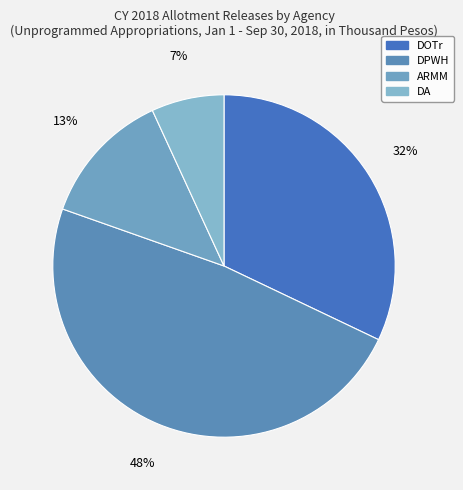

To the nearest percent, what is the difference between the DOTr and ARMM slice percentages?

19%